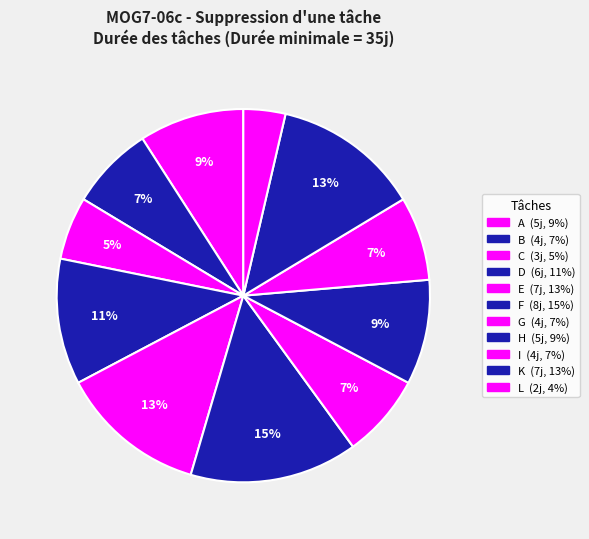

How many slices are in this pie chart?

11